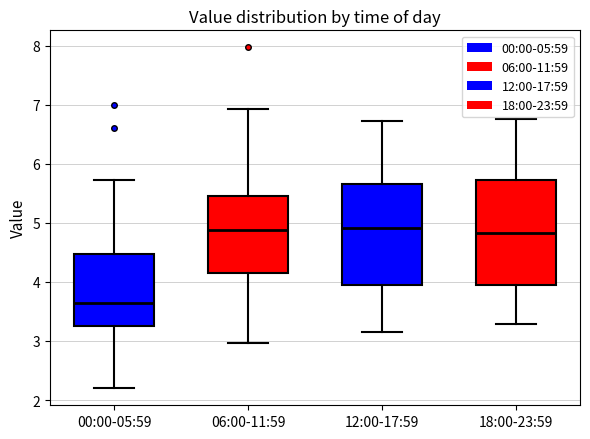

Reading left to right, transcribe this box plot: for each box, give where its median line is, the range the box spans, and where its two whiskers end, as read against the y-axis. The values are not printed on the chart, so give them approximately, as read against the axis.

00:00-05:59: median 3.7, box 3.3 to 4.5, whiskers 2.2 to 5.7
06:00-11:59: median 4.9, box 4.2 to 5.5, whiskers 3.0 to 6.9
12:00-17:59: median 4.9, box 4.0 to 5.7, whiskers 3.2 to 6.7
18:00-23:59: median 4.8, box 4.0 to 5.7, whiskers 3.3 to 6.8